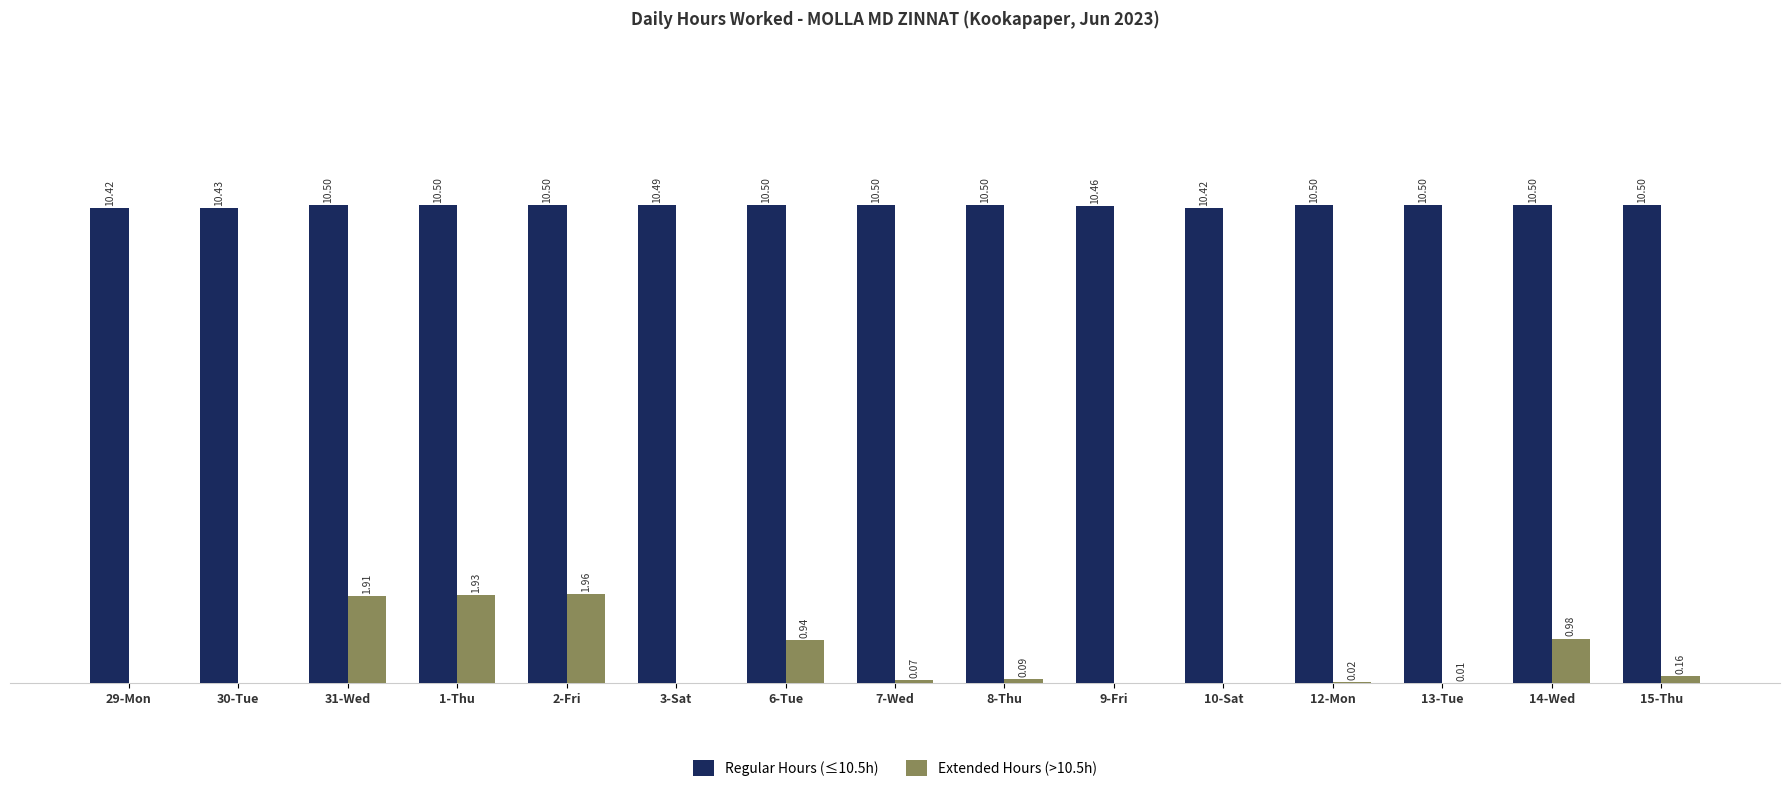

Is the value of Extended Hours (>10.5h) at 1-Thu greater than the value of Regular Hours (≤10.5h) at 2-Fri?

No